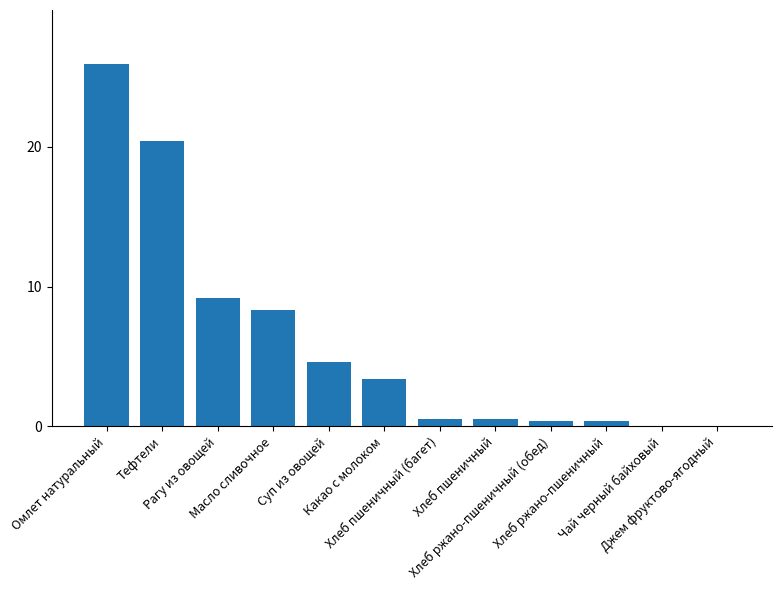

The value at Суп из овощей is 4.6. True or false?

True